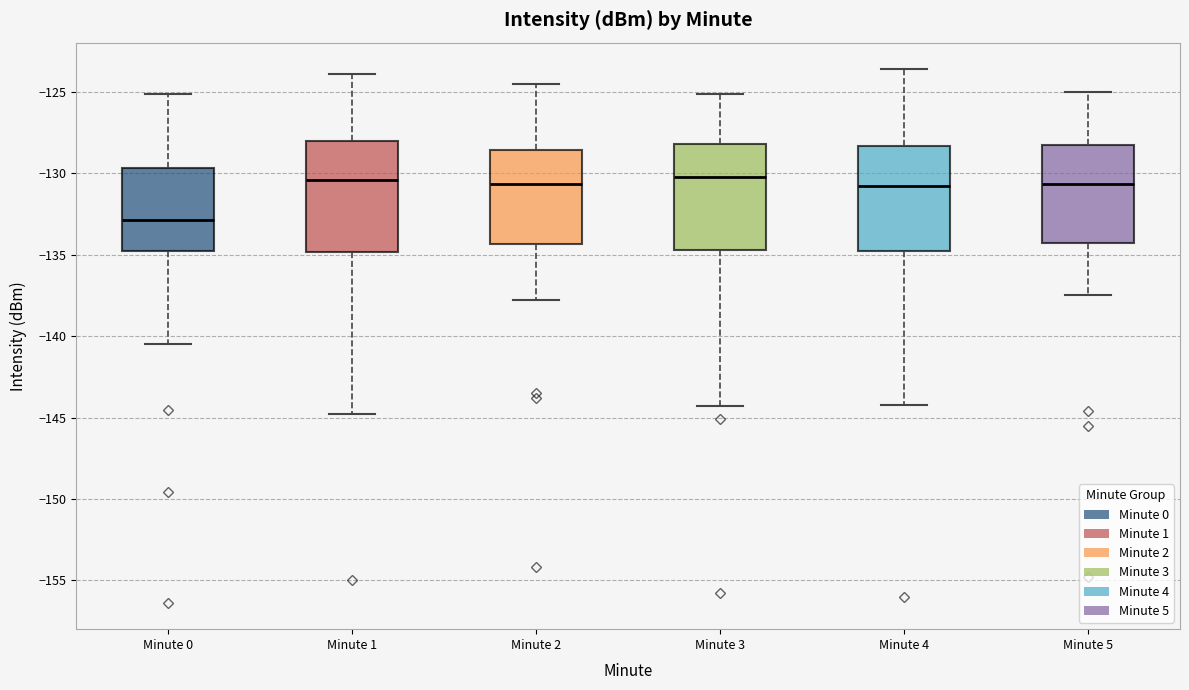

Reading left to right, read every box against the y-axis: the position of its median line, the range the box covers, and the ends of its whiskers. The values are not printed on the chart, so give them approximately, as read against the axis.

Minute 0: median -133.0, box -134.5 to -129.5, whiskers -140.5 to -125.0
Minute 1: median -130.5, box -135.0 to -128.0, whiskers -145.0 to -124.0
Minute 2: median -130.5, box -134.5 to -128.5, whiskers -138.0 to -124.5
Minute 3: median -130.0, box -134.5 to -128.0, whiskers -144.5 to -125.0
Minute 4: median -131.0, box -134.5 to -128.5, whiskers -144.0 to -123.5
Minute 5: median -130.5, box -134.5 to -128.5, whiskers -137.5 to -125.0